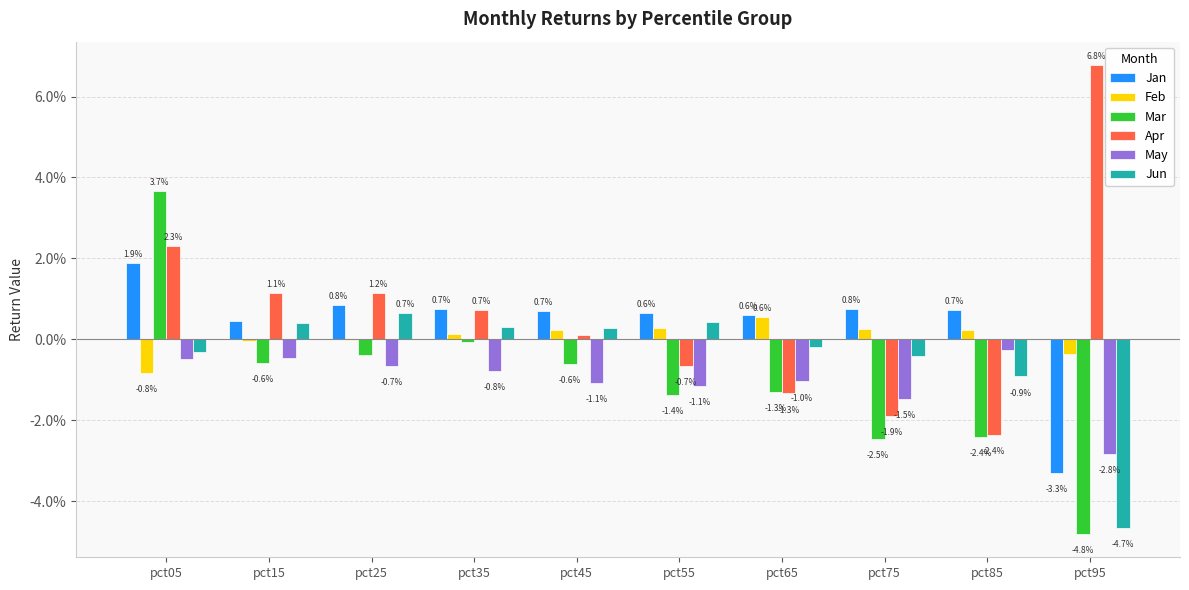

Are the bars grouped side by side (vs. stacked)?

Yes